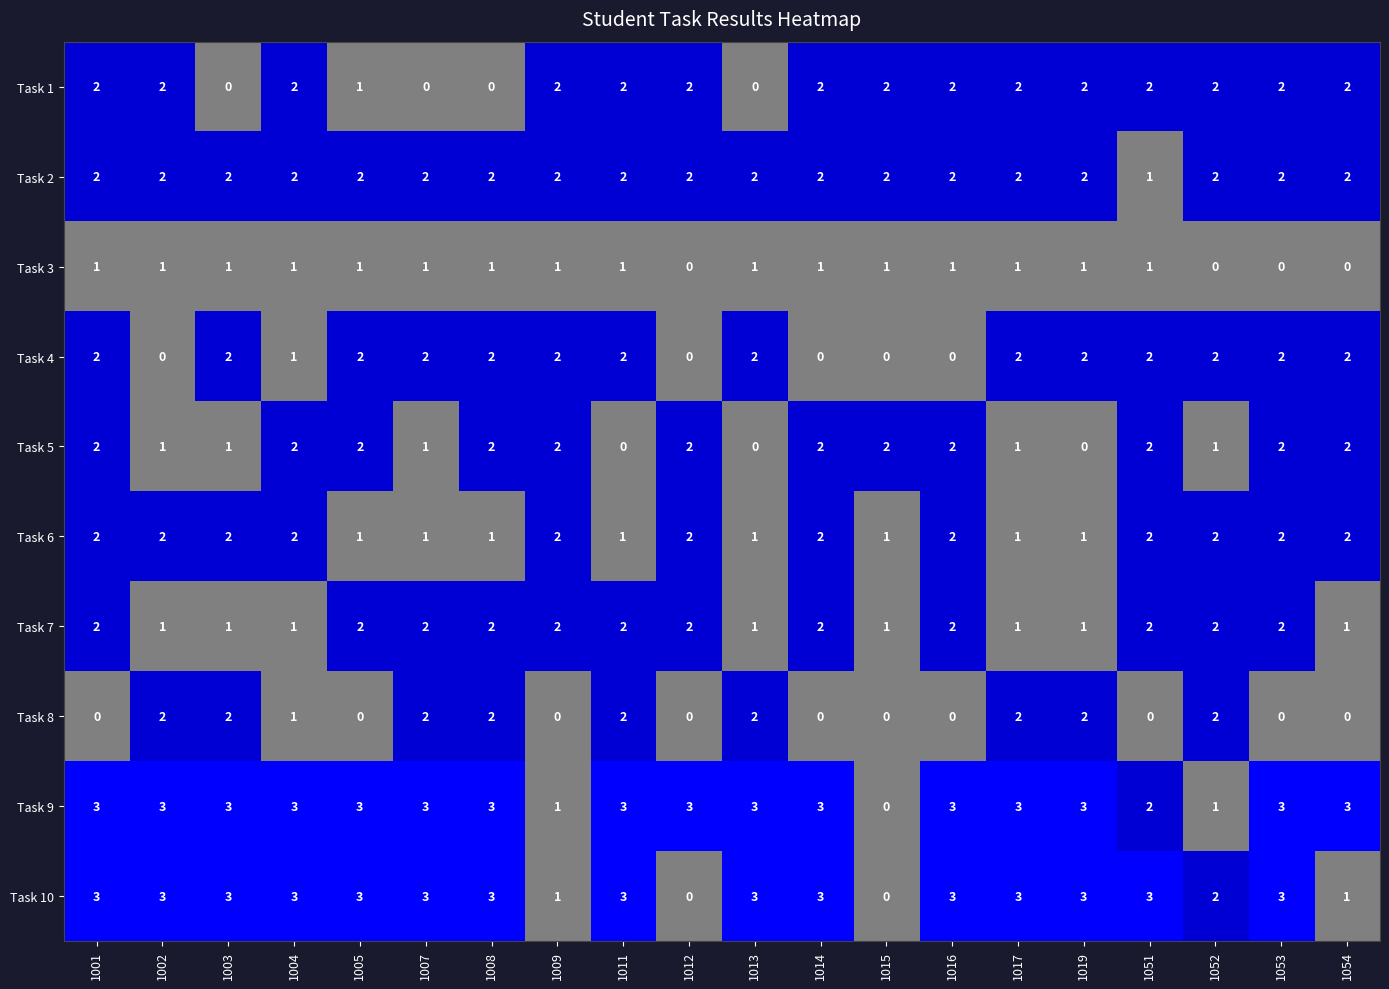

Which series has the largest total across all categories?

Task 9